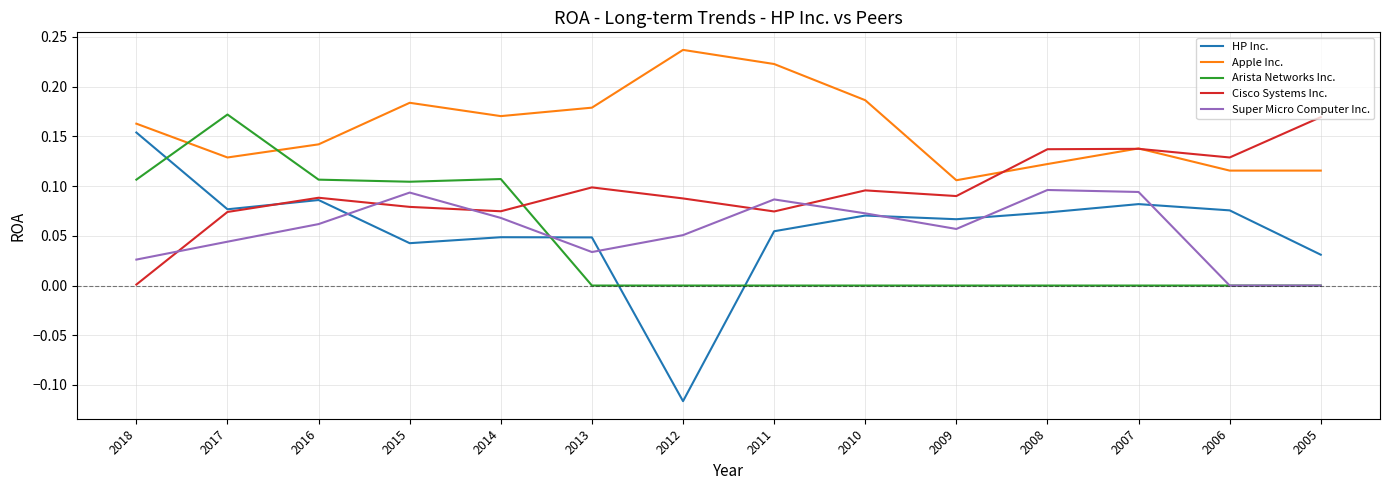

Is it true that Apple Inc. equals 0.1 at 2009?

True